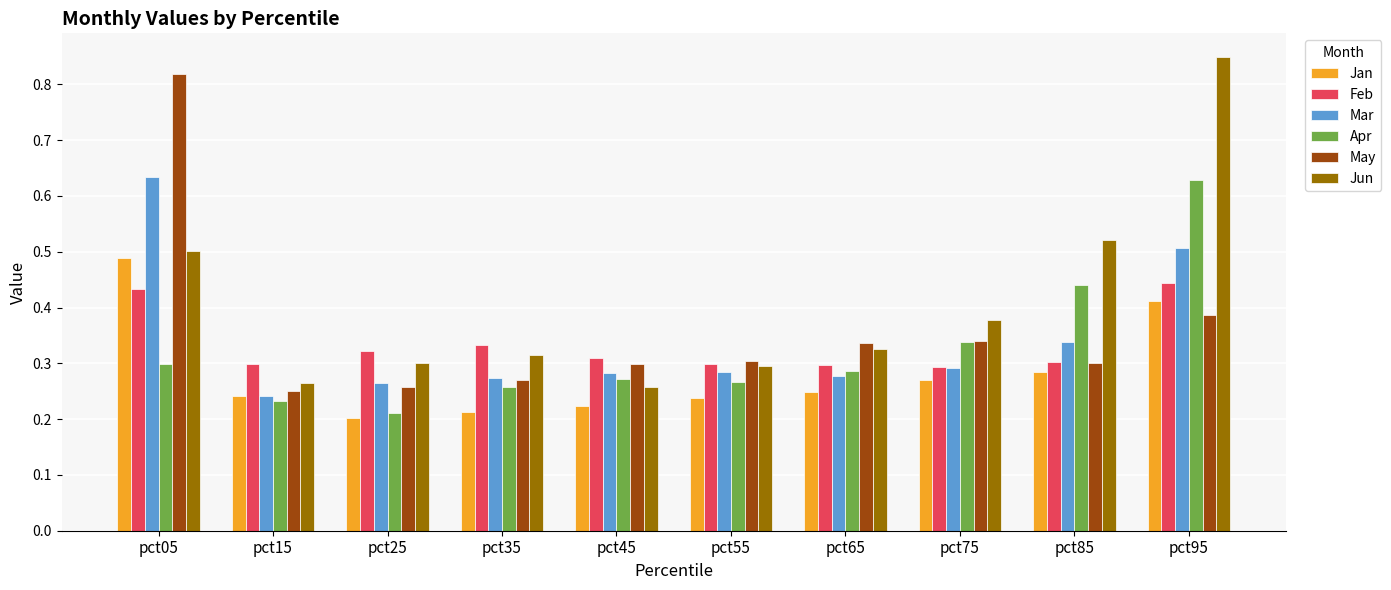

Is the value of Apr at pct65 greater than the value of Mar at pct95?

No